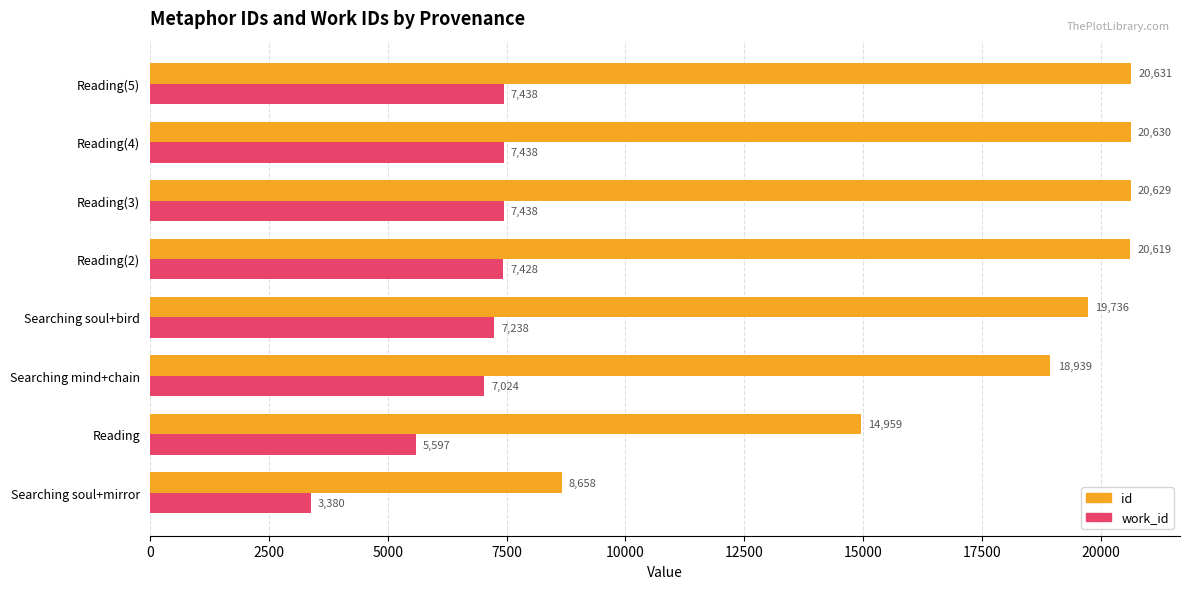

List the series in order of their overall mean, highest first.

id, work_id